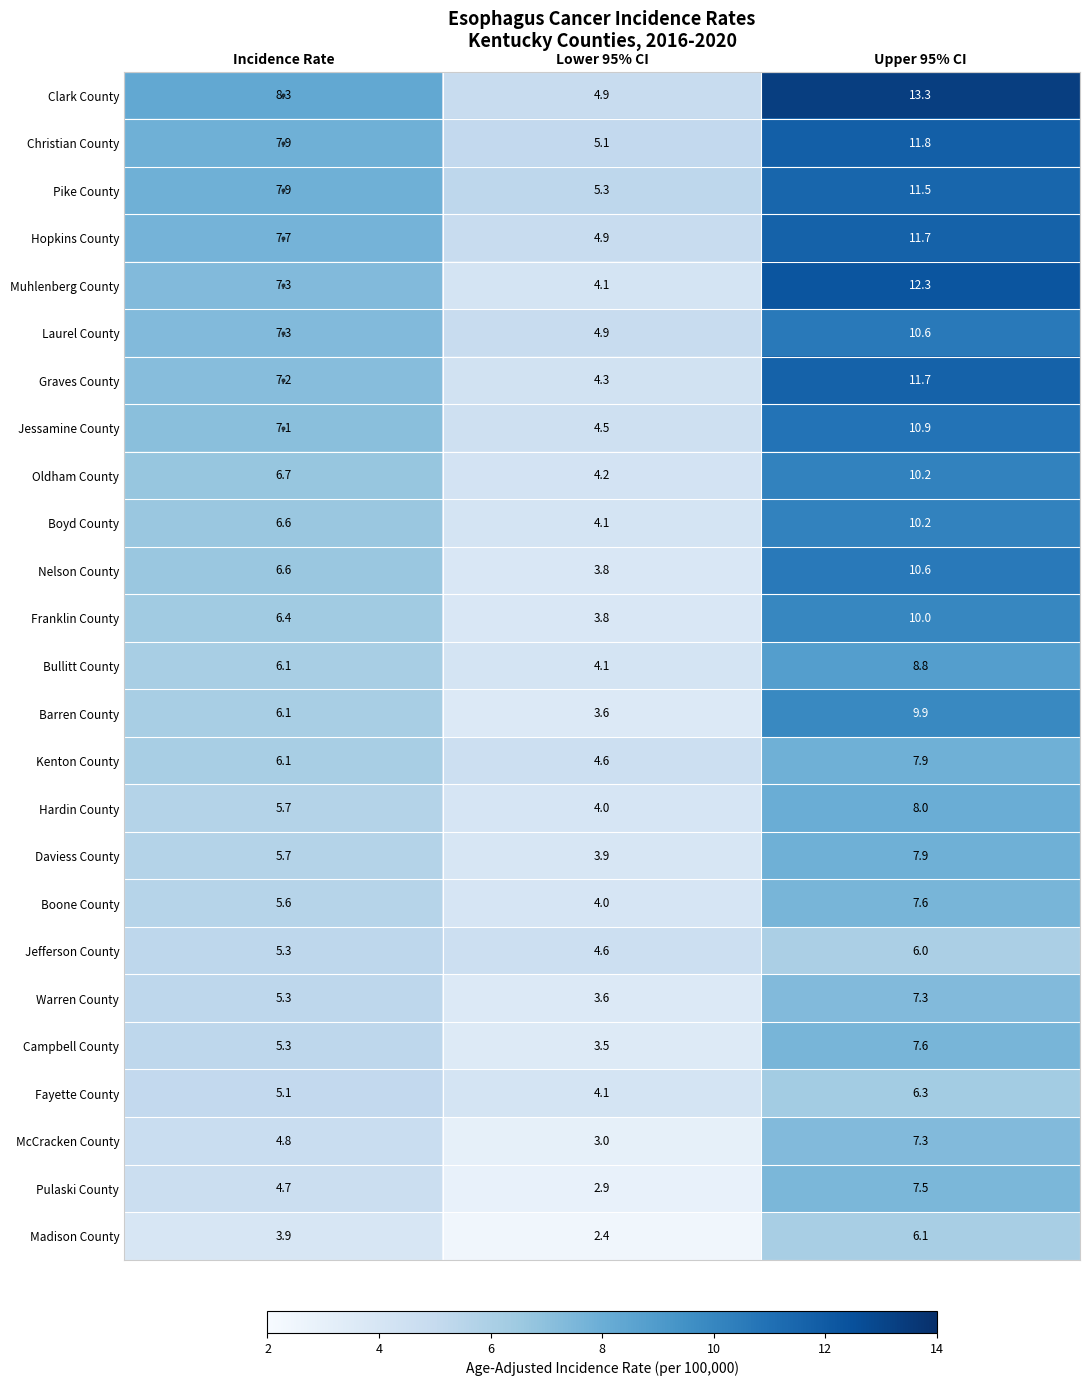

At how many categories does at least one series exceed 4?

3